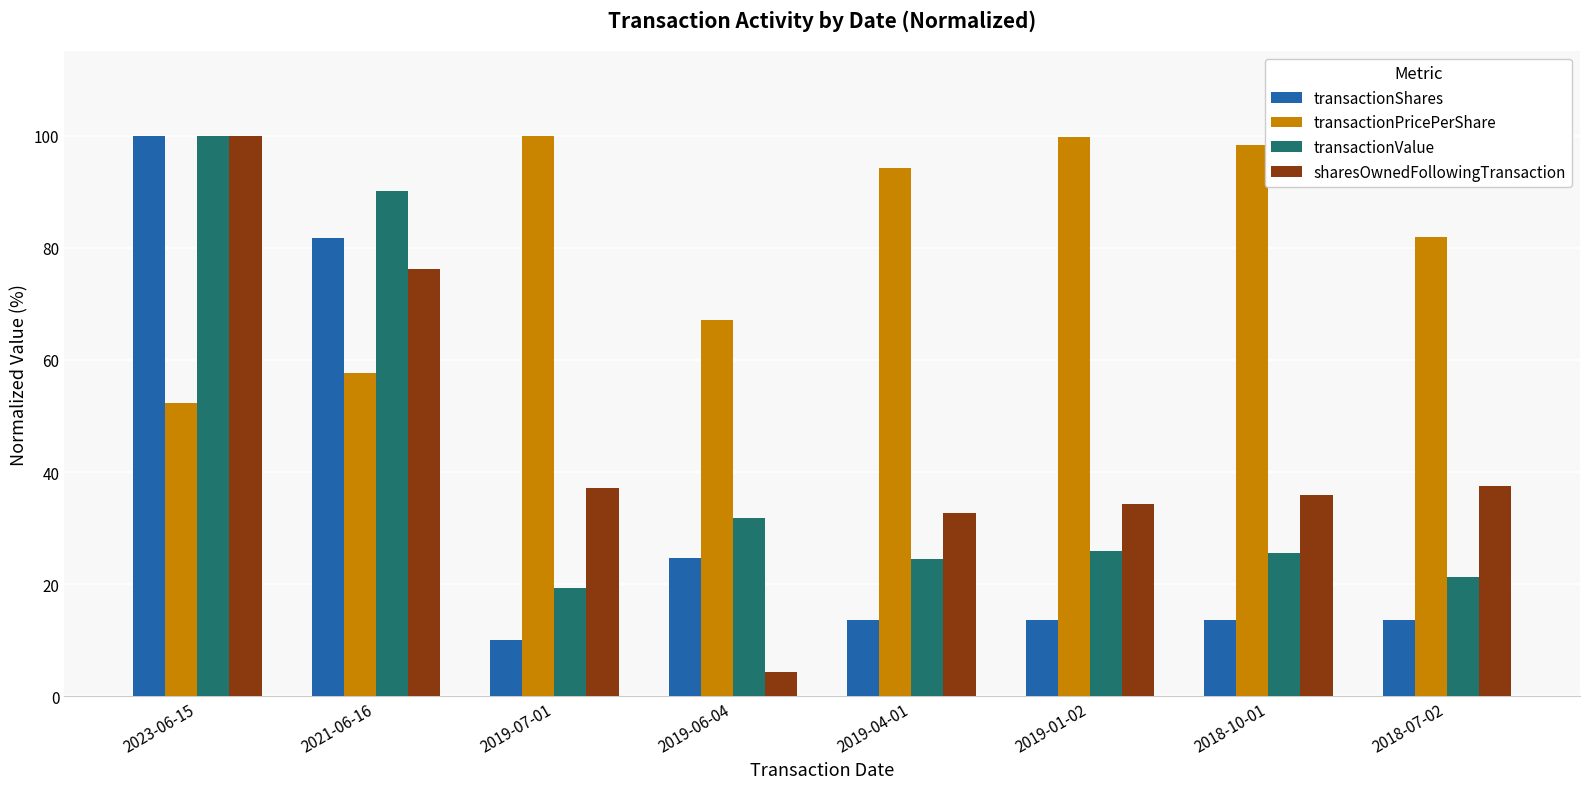

What is the spread (max minus min) of values at 2019-04-01?

80.7